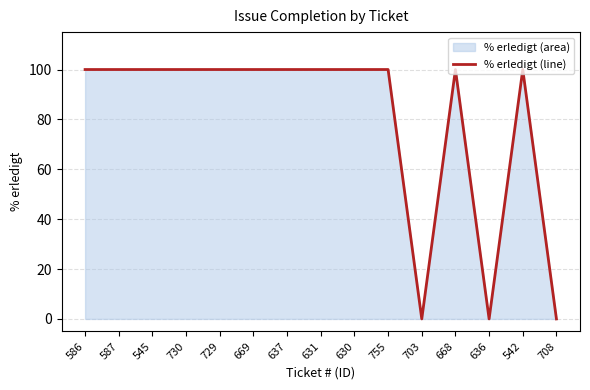

How many points are higher than both their immediate neighbors (excluding endpoints)?

2